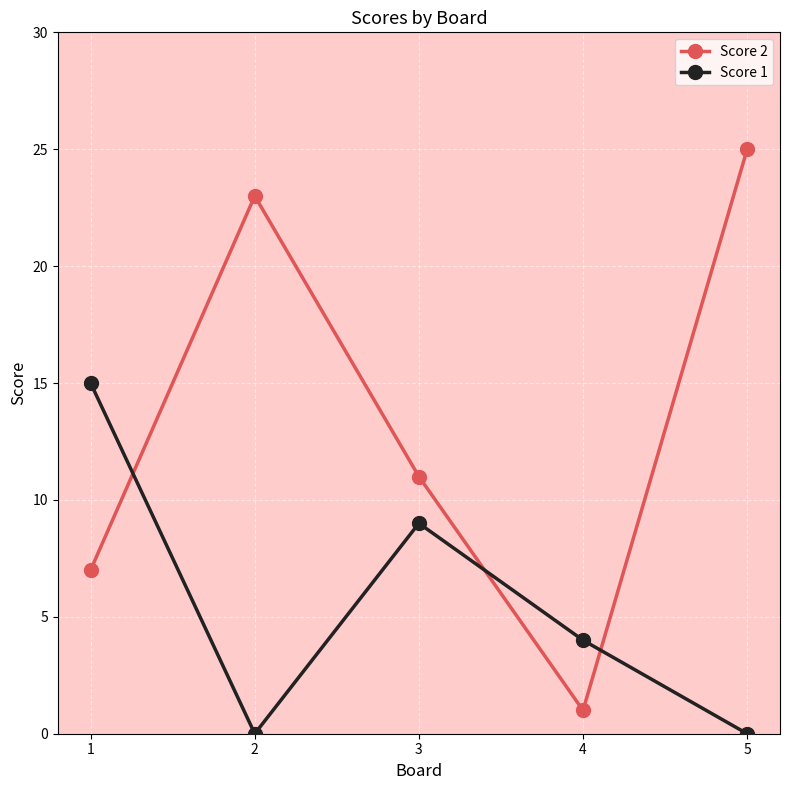

What are all the series names shown in the legend?

Score 2, Score 1